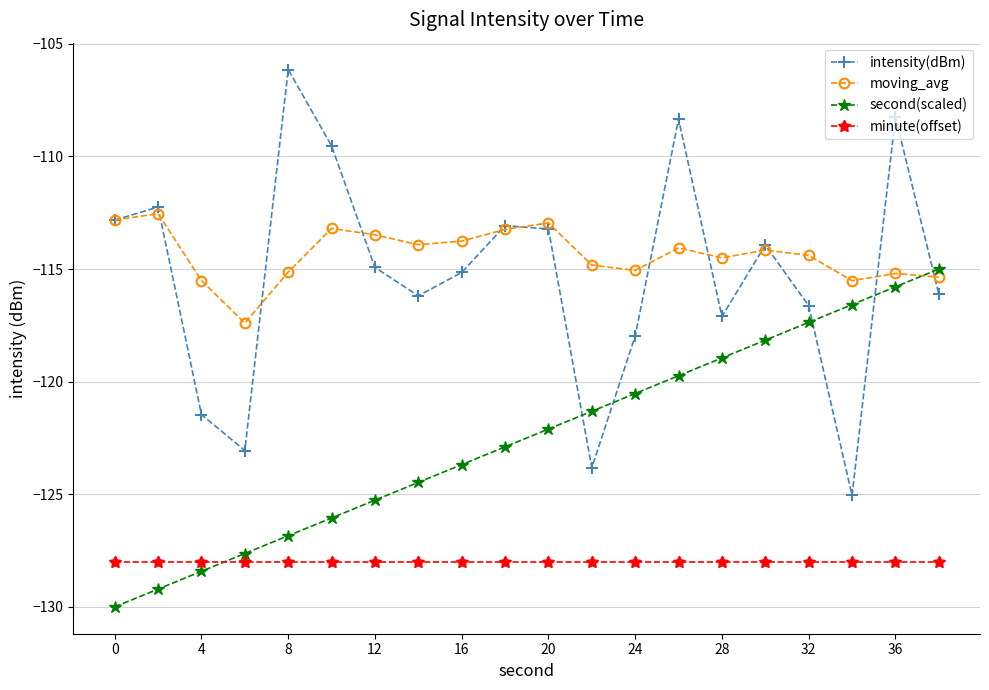

What are all the series names shown in the legend?

intensity(dBm), moving_avg, second(scaled), minute(offset)